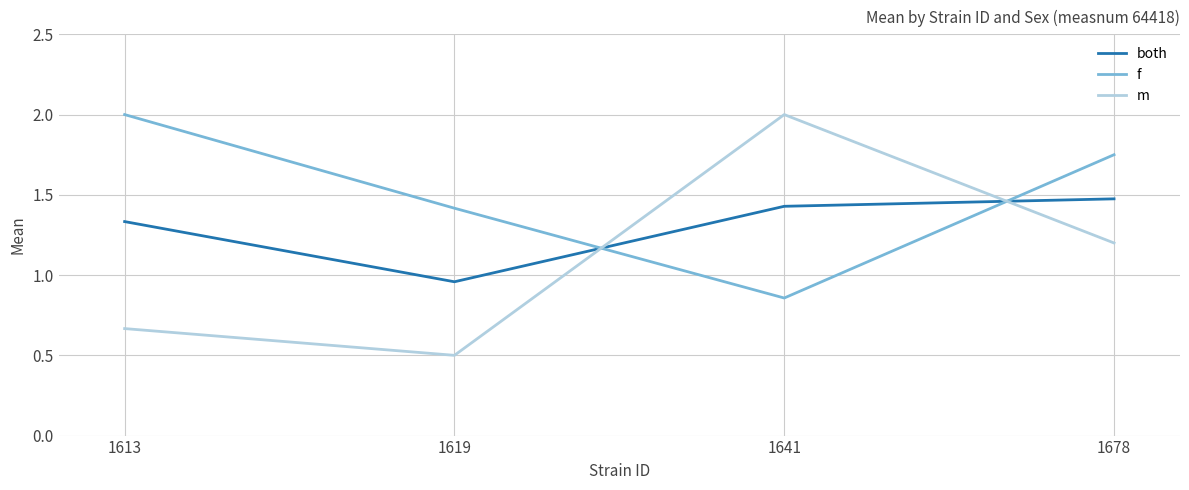

Which series has the largest total across all categories?

f